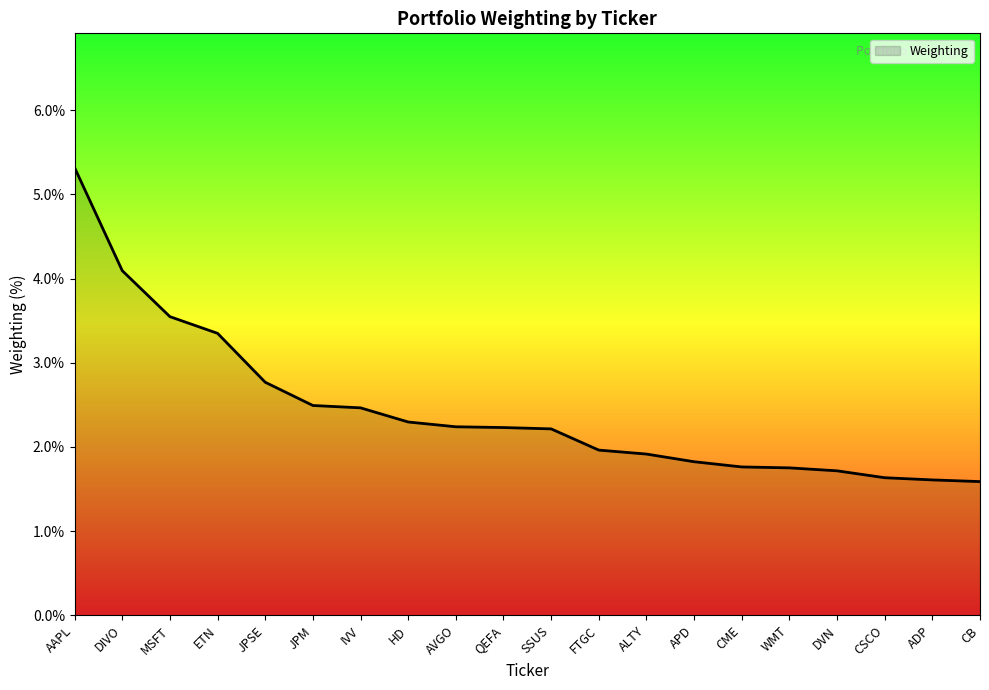

What position from the right is FTGC?

9